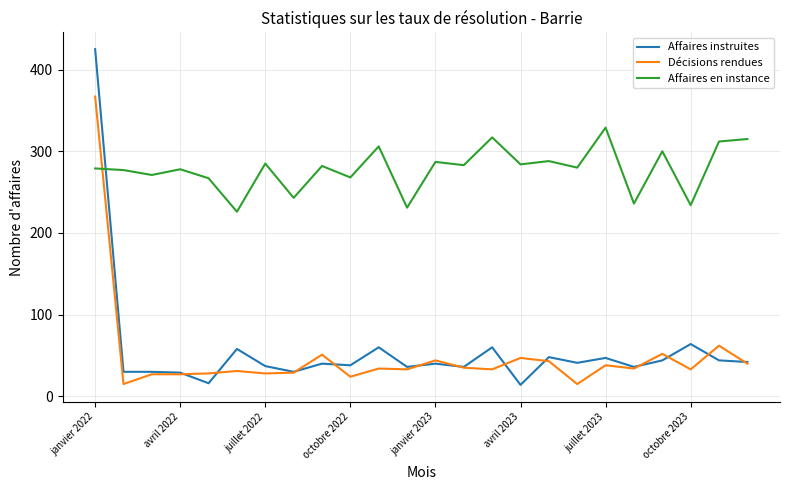

What are all the series names shown in the legend?

Affaires instruites, Décisions rendues, Affaires en instance